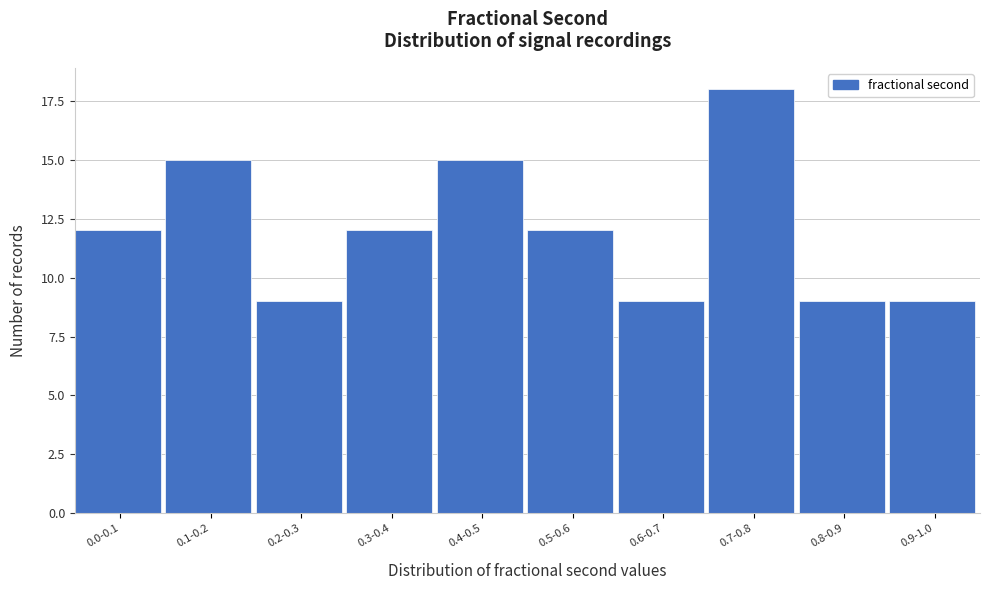

Reading left to right, list all the values displayed in this chart.

0.0-0.1=12	0.1-0.2=15	0.2-0.3=9	0.3-0.4=12	0.4-0.5=15	0.5-0.6=12	0.6-0.7=9	0.7-0.8=18	0.8-0.9=9	0.9-1.0=9